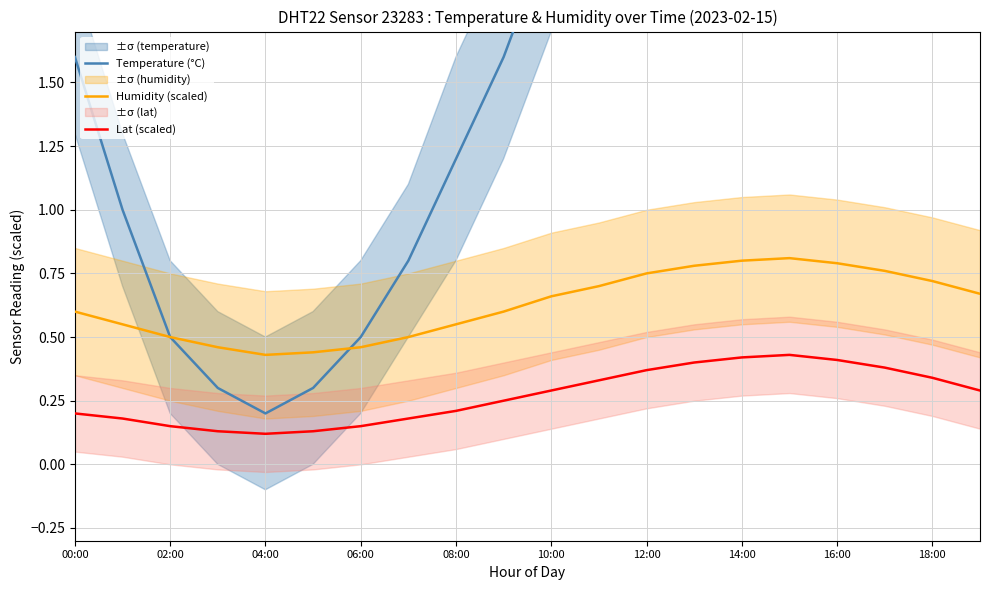

What is the sum of all Temperature (°C) values?

36.6